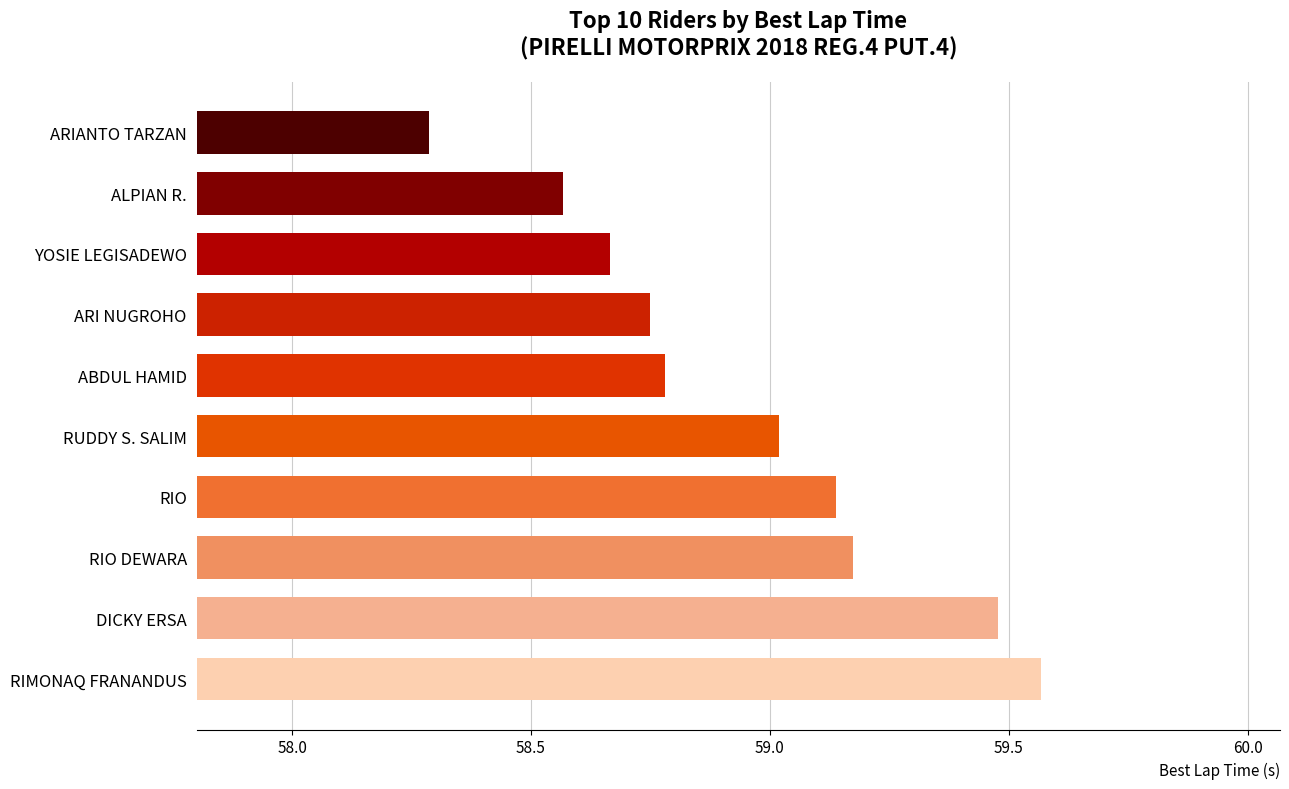

Is it true that the value at RUDDY S. SALIM is 28.0?

False